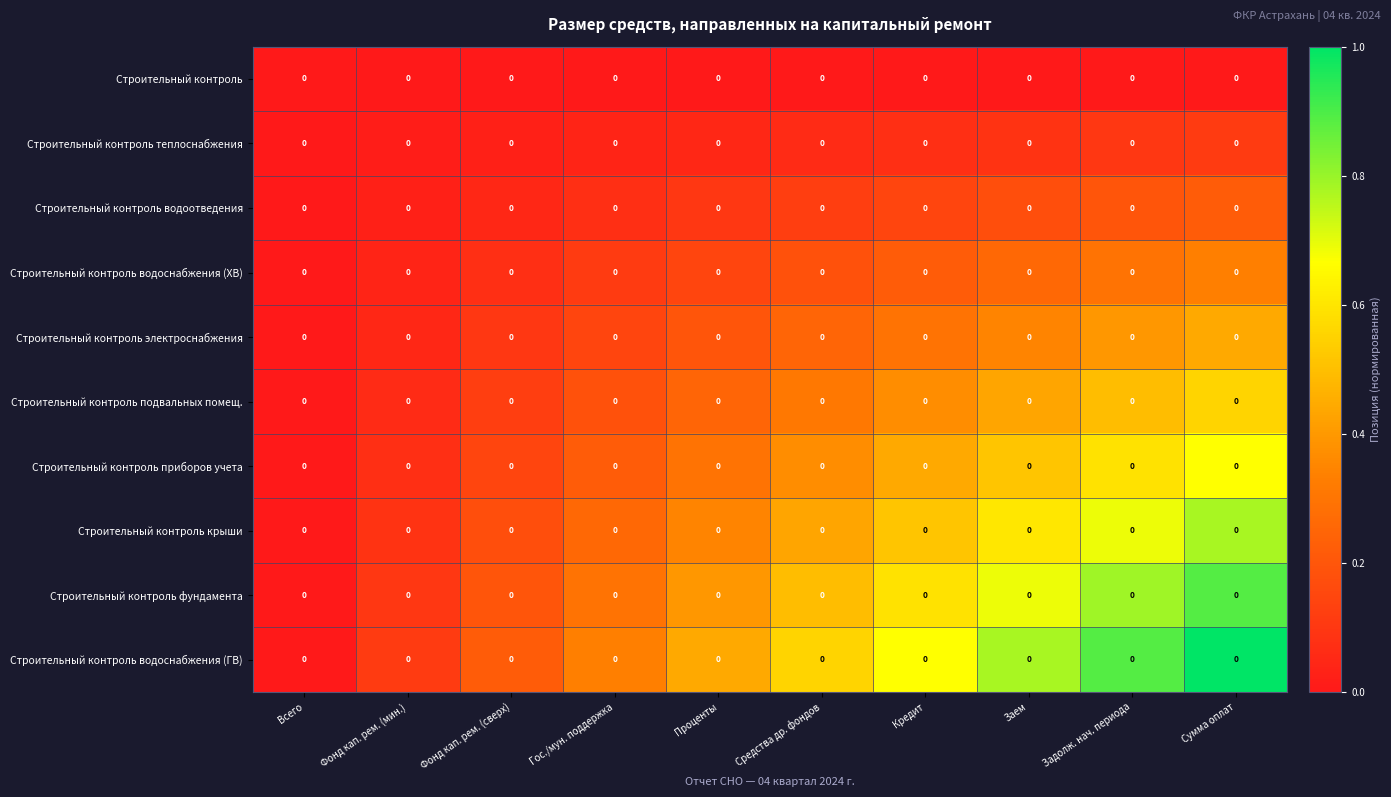

The value of Строительный контроль водоснабжения (ХВ) at Фонд кап. рем. (мин.) is 0.0. True or false?

True